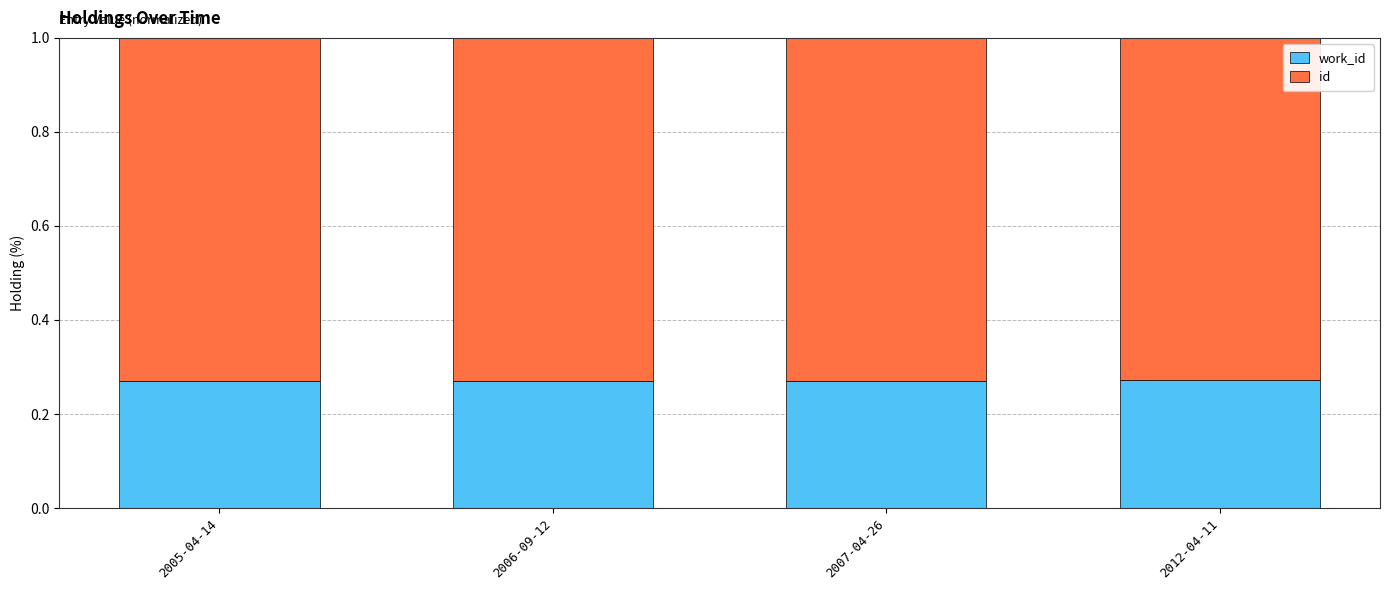

What is the sum of the work_id values at 2005-04-14 and 2012-04-11?

0.5